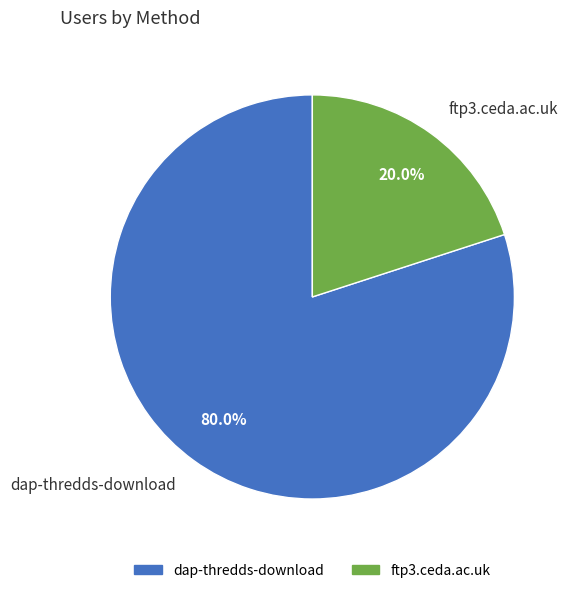

True or false: dap-thredds-download accounts for 80% of the total.

True